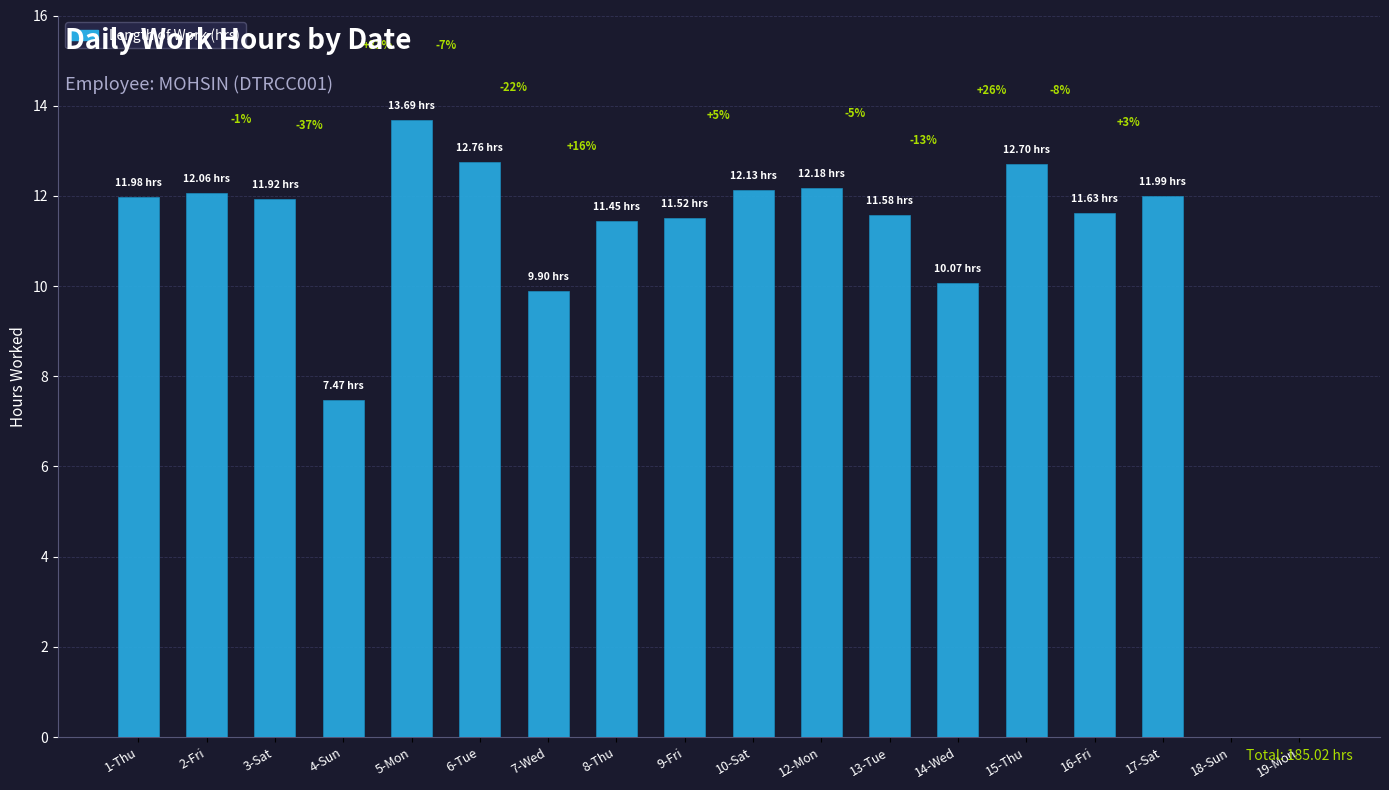

What is the label of the 6th bar from the left?

6-Tue